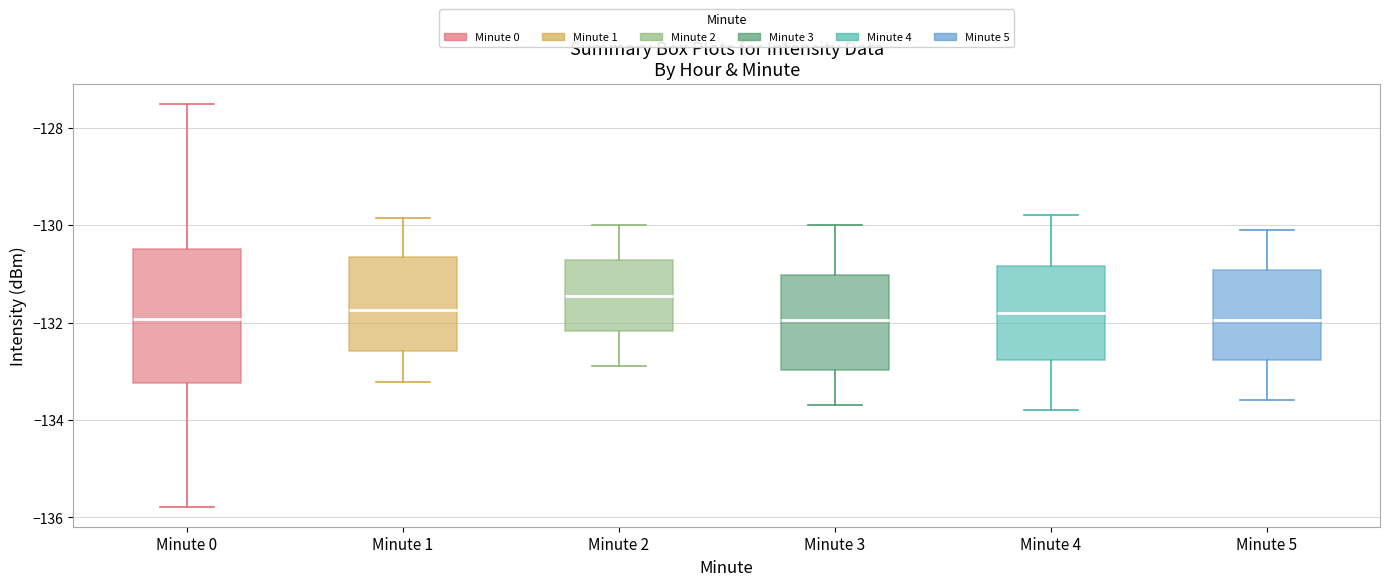

Which box is the tallest, from its lower edge to its upper edge?

Minute 0